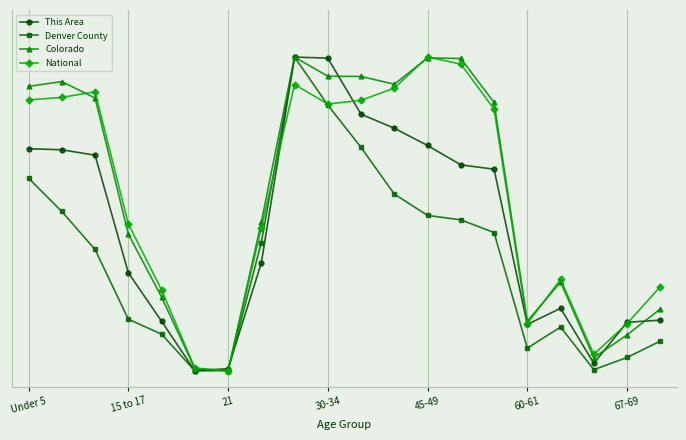

What are all the series names shown in the legend?

This Area, Denver County, Colorado, National